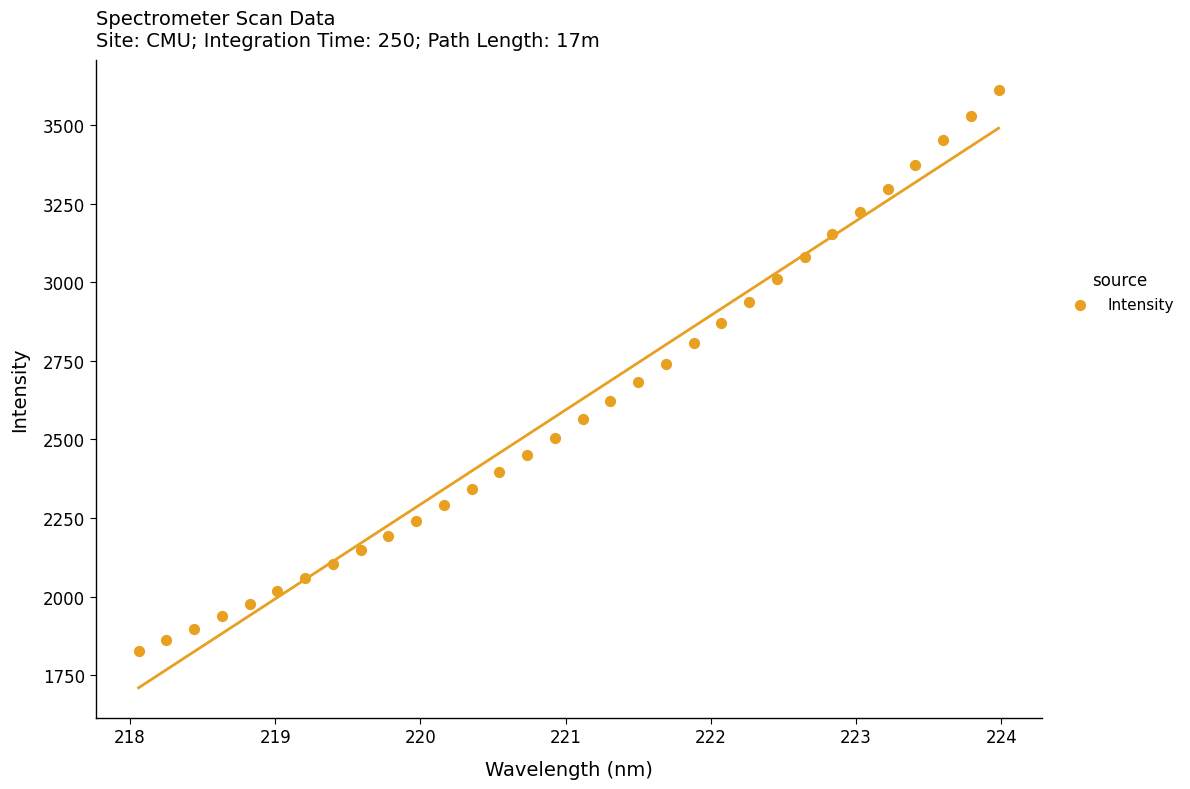

What is the range of Y values (max minus min)?

1784.6